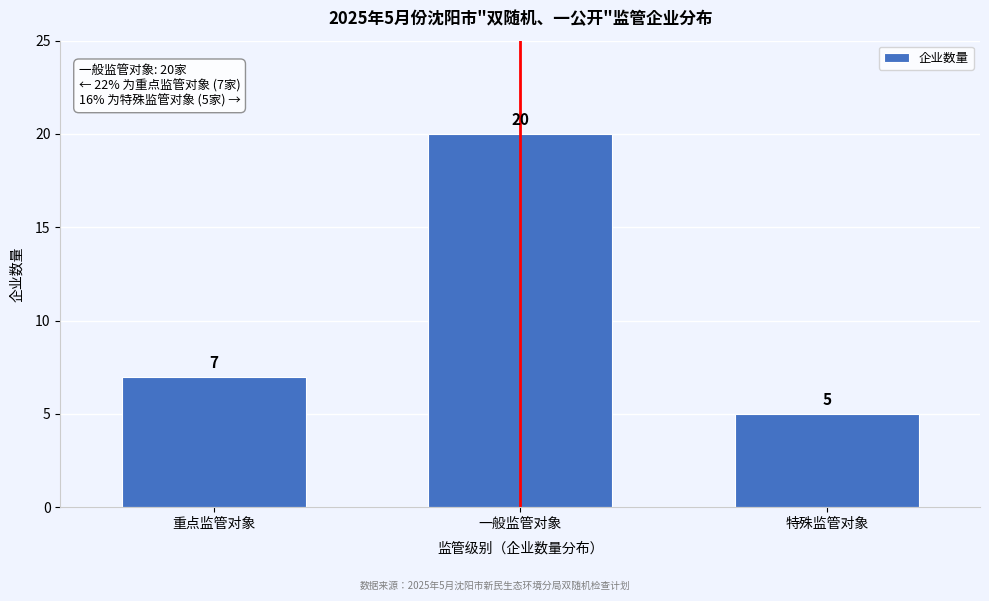

Reading left to right, list all the values displayed in this chart.

7	20	5